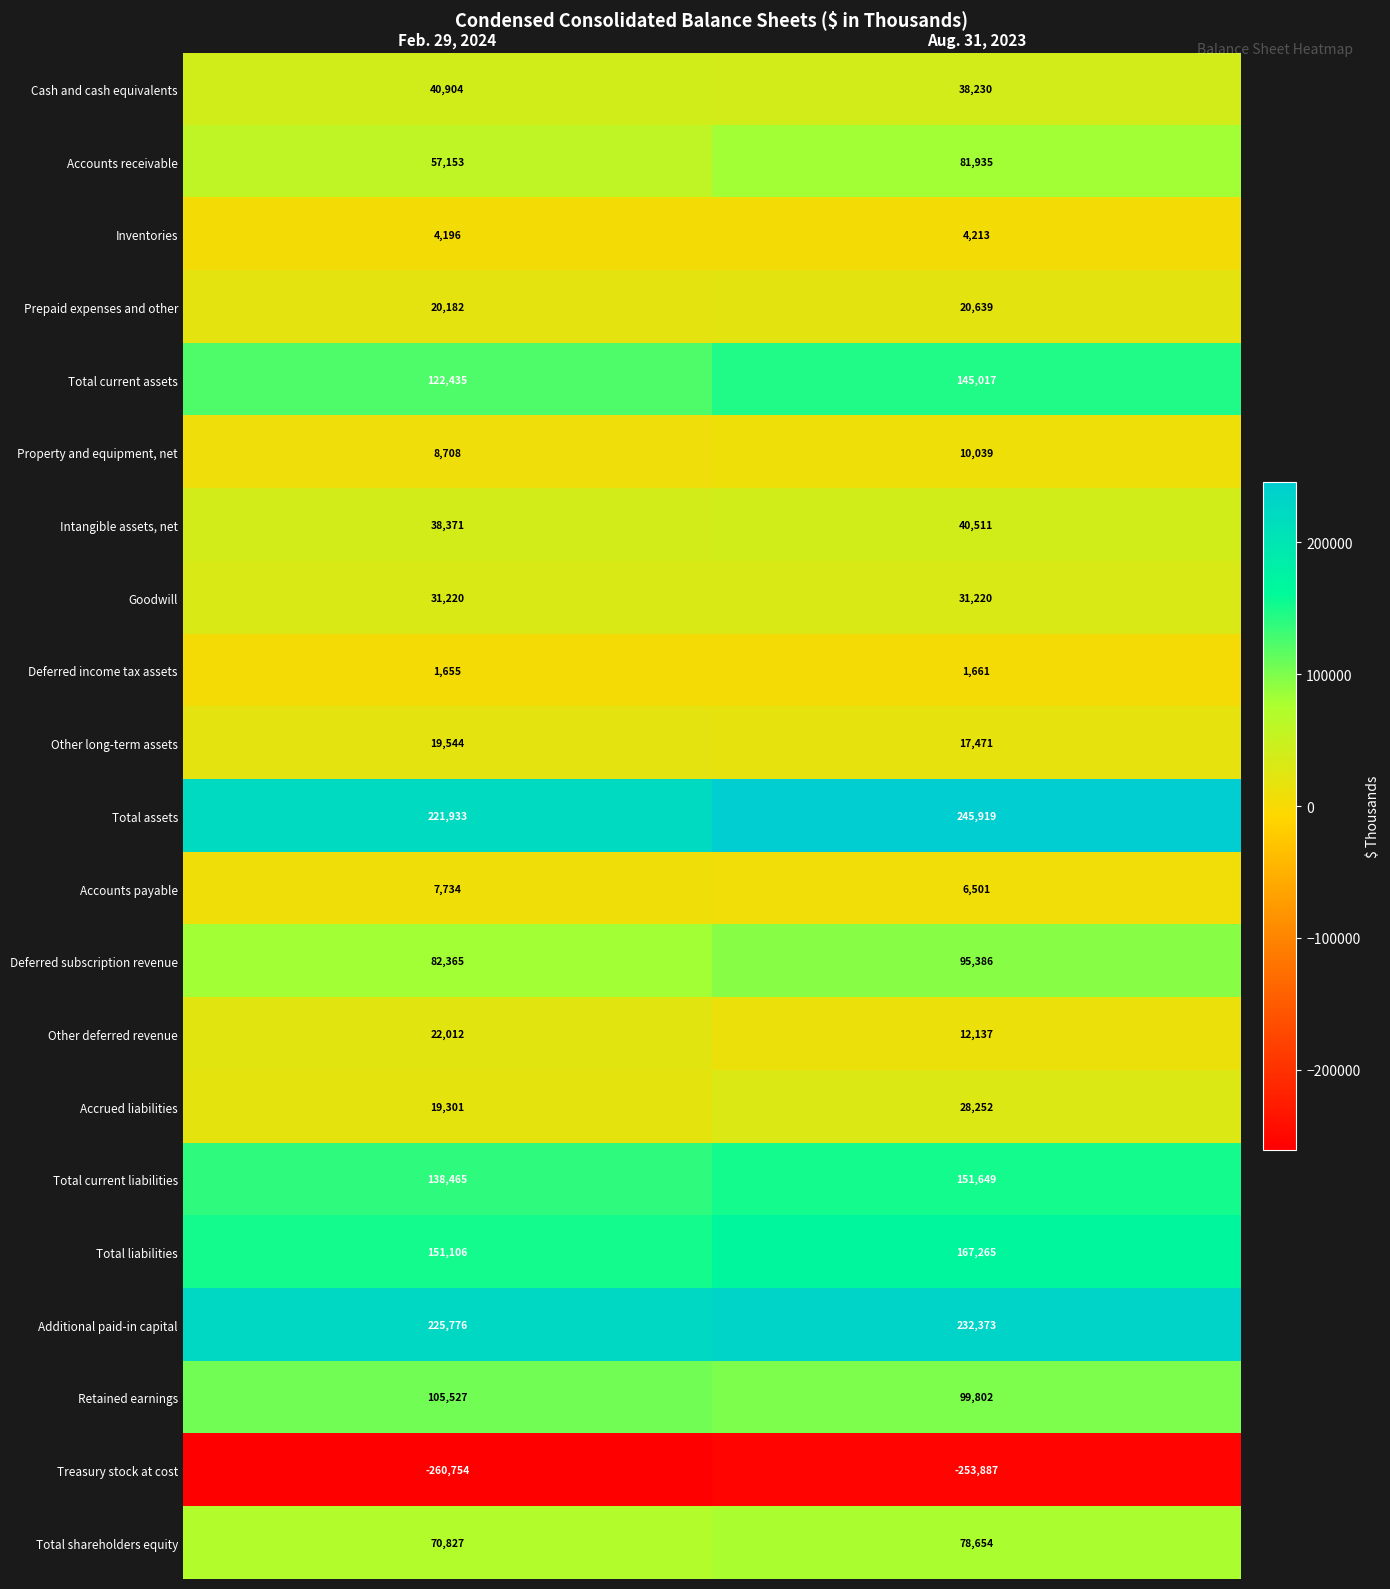

At which category is the sum across all series the highest?

Aug. 31, 2023